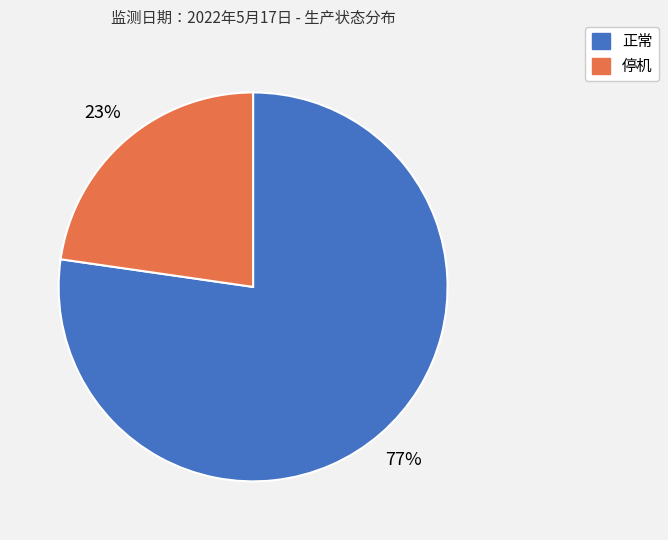

Which category has the smallest portion of the pie?

停机